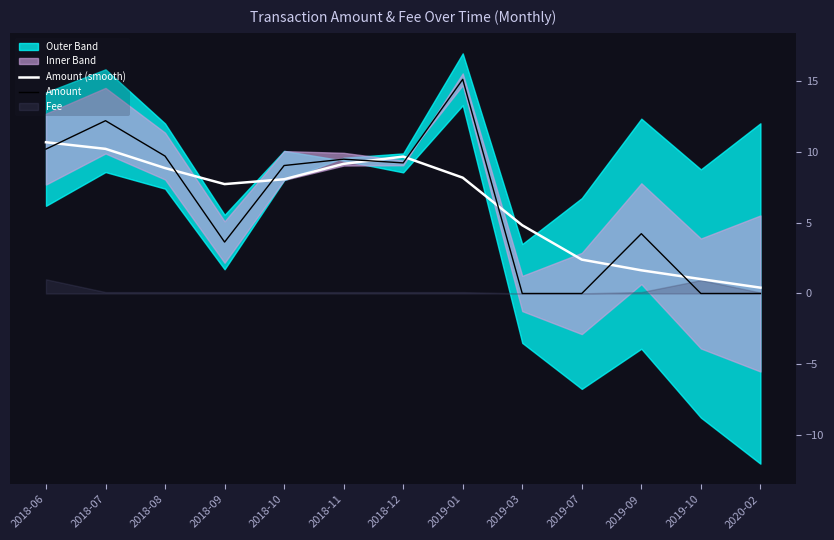

Rank the categories by Amount (smooth) value from lowest to highest.

2020-02, 2019-10, 2019-09, 2019-07, 2019-03, 2018-09, 2018-10, 2019-01, 2018-08, 2018-11, 2018-12, 2018-07, 2018-06